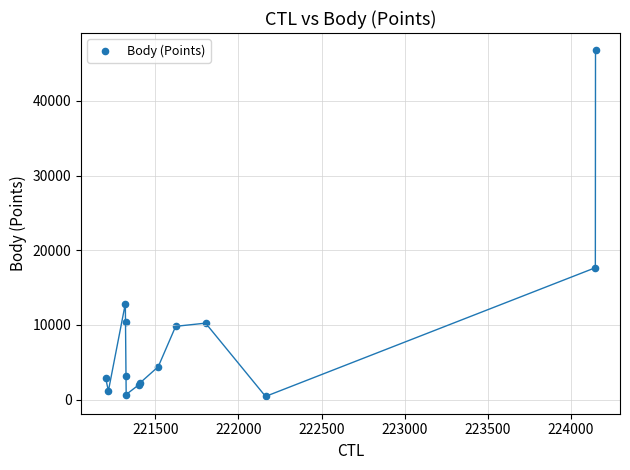

What Y value in the scatter plot is closest to 23605?

17665